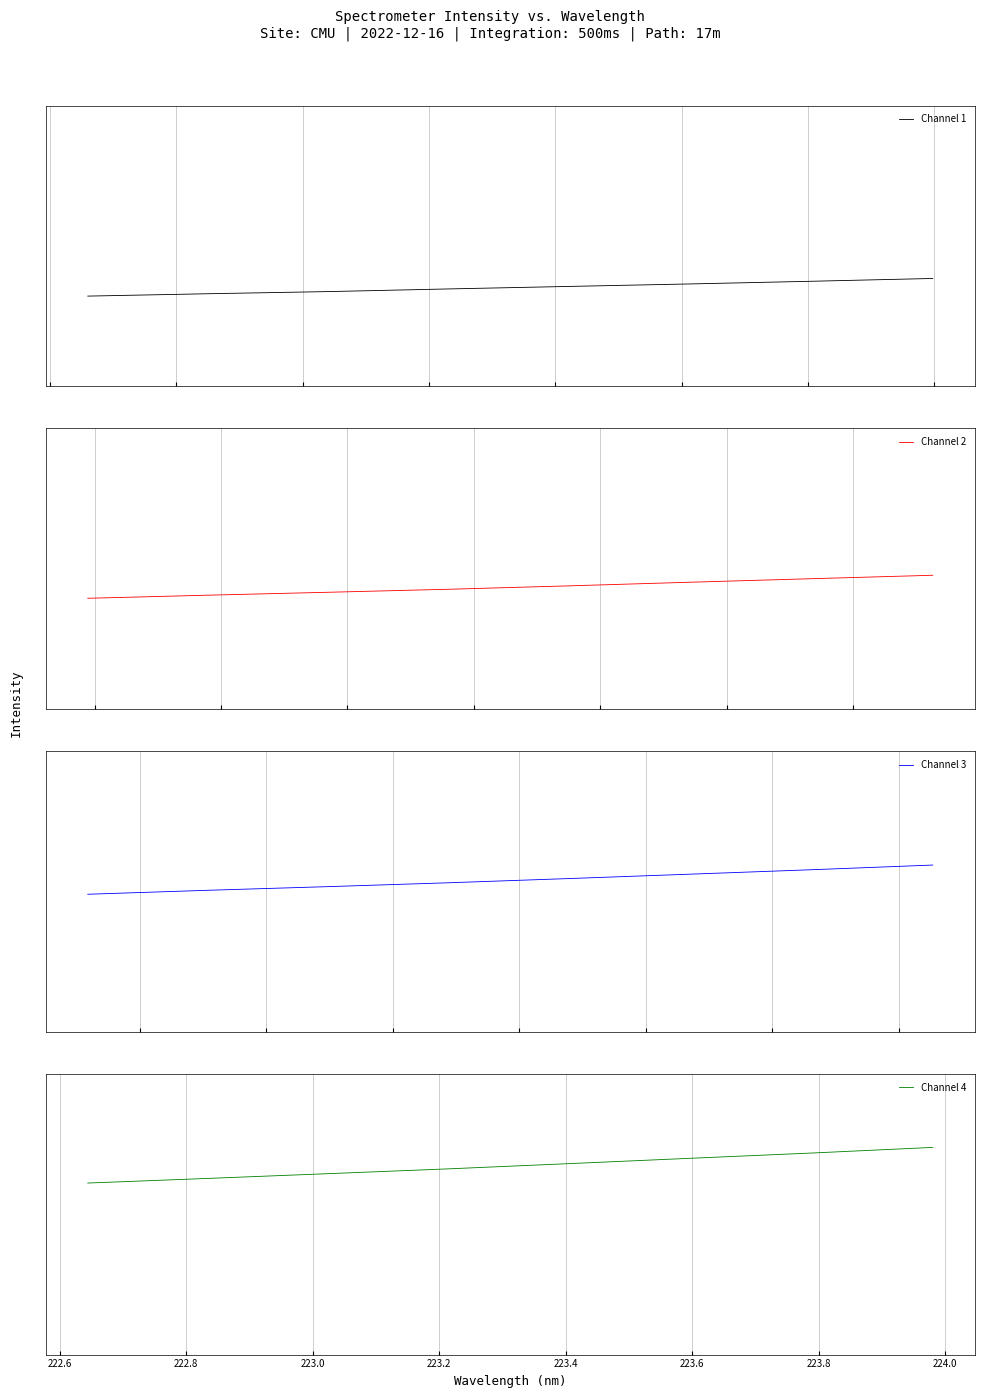

What is the total value across all series at 222.8?

-0.2